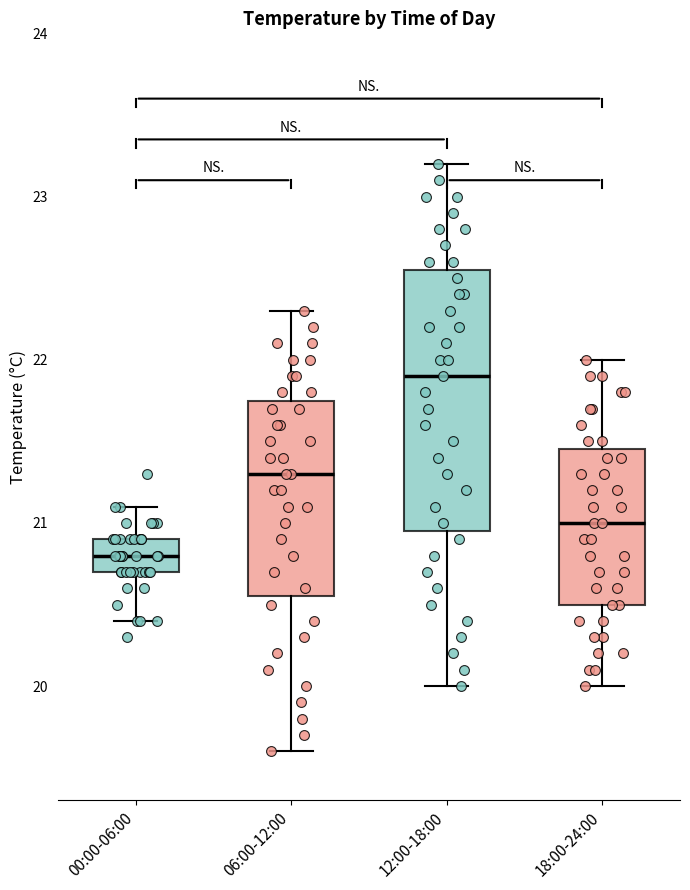

Where is the lower edge of the box for 12:00-18:00 on the y-axis? The values are not printed on the chart, so give them approximately, as read against the axis.

21.0